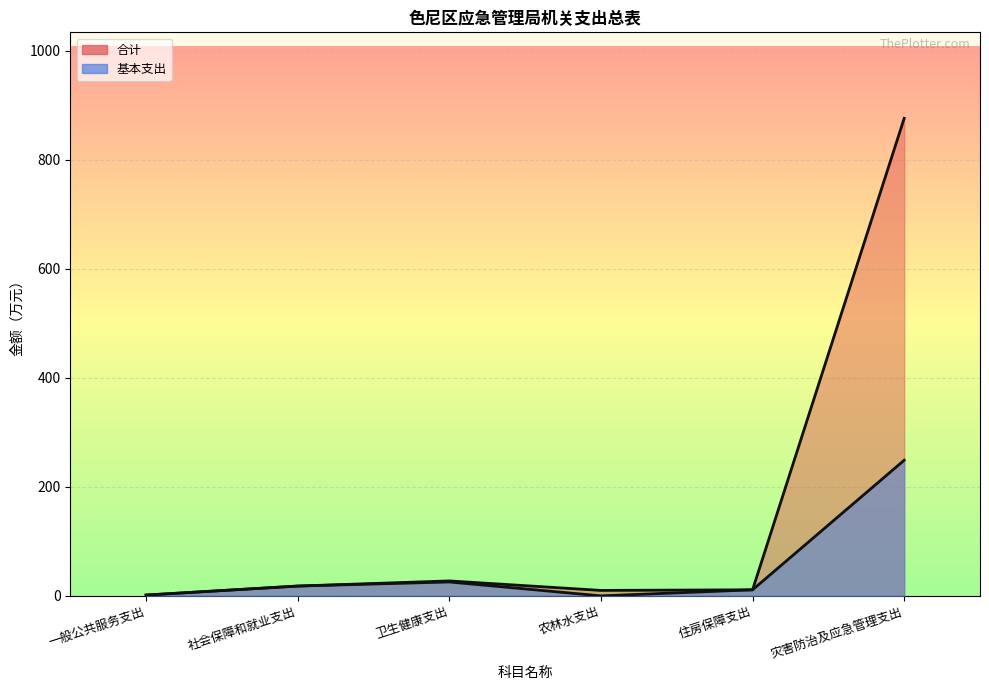

True or false: 合计 and 基本支出 intersect in this chart.

False